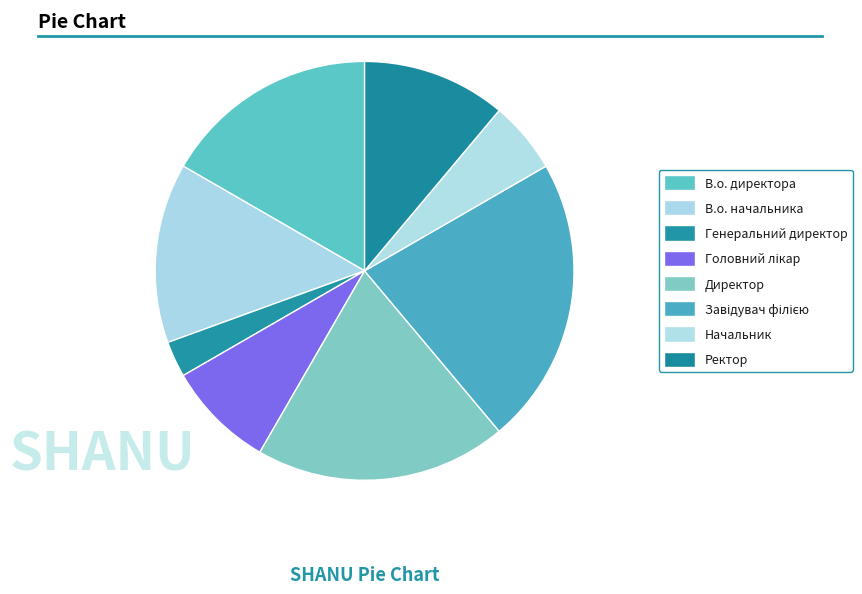

What is the largest slice in the pie chart?

Завідувач філією